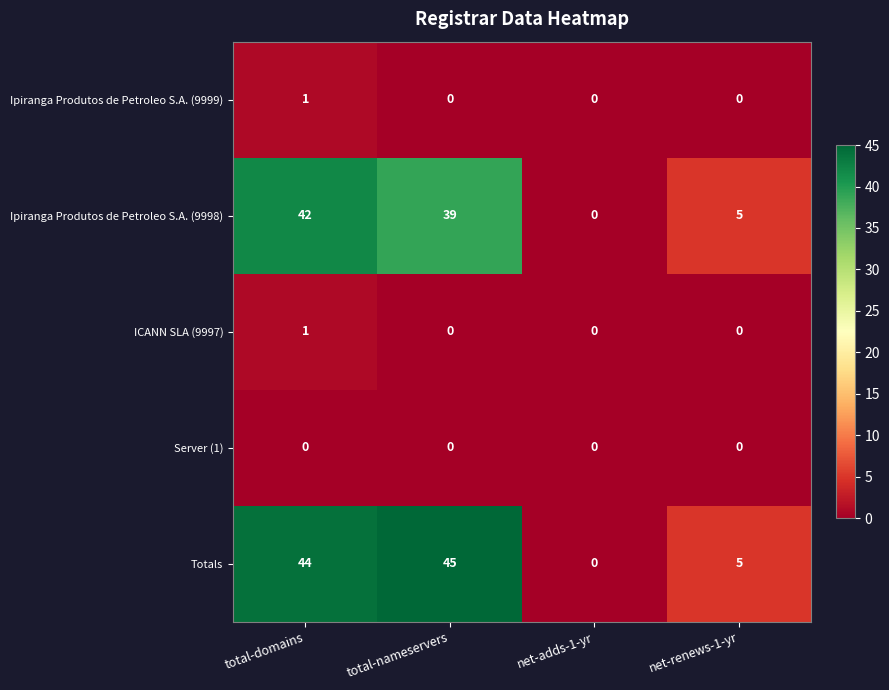

Reading right to left, what are all the values shown in this chart?

Ipiranga Produtos de Petroleo S.A. (9999): 0	0	0	1
Ipiranga Produtos de Petroleo S.A. (9998): 5	0	39	42
ICANN SLA (9997): 0	0	0	1
Server (1): 0	0	0	0
Totals: 5	0	45	44